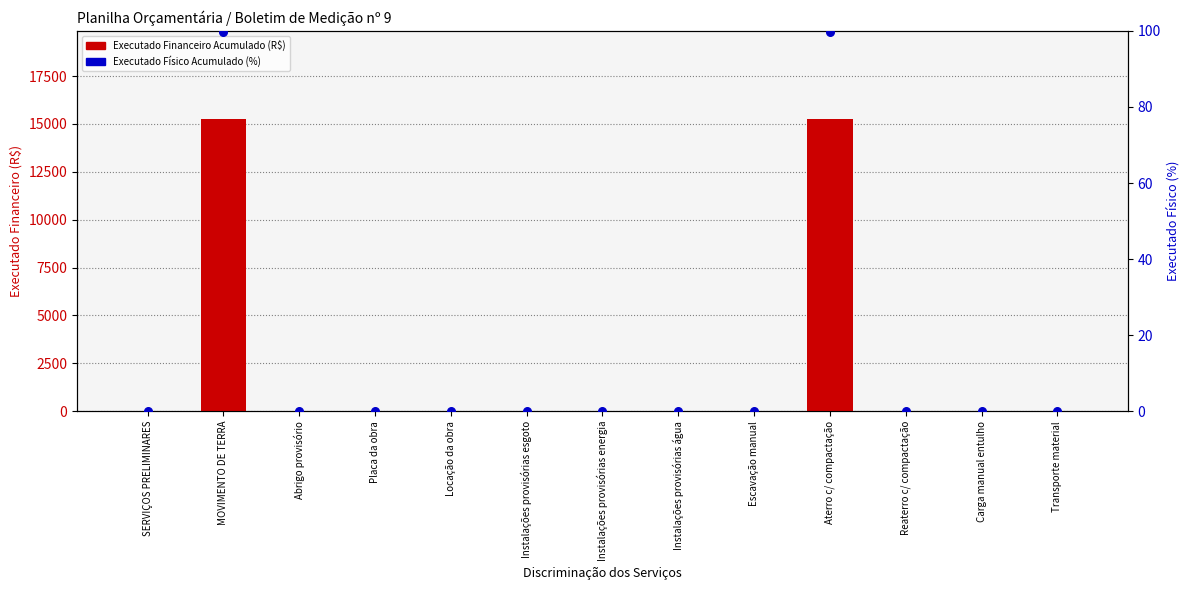

What is the total value across all series at Aterro c/ compactação?

15376.6